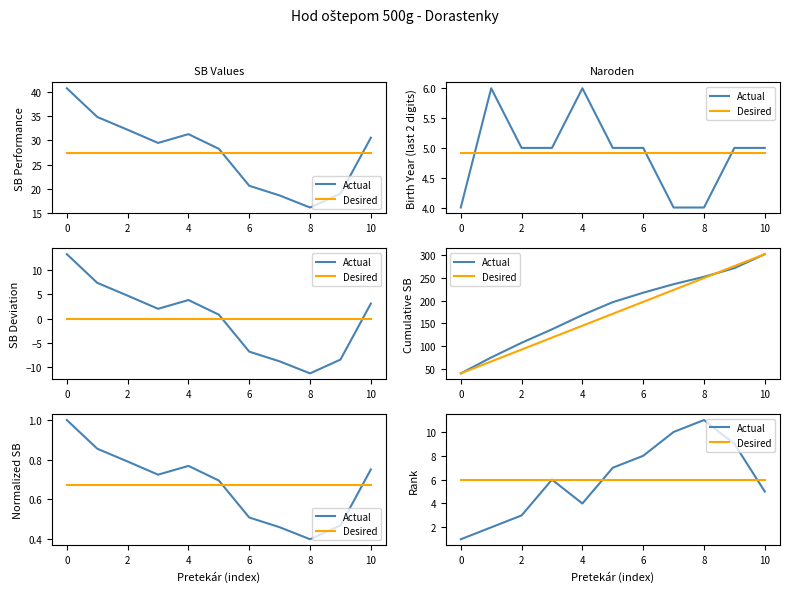

Which series has the largest range (max minus min)?

Actual